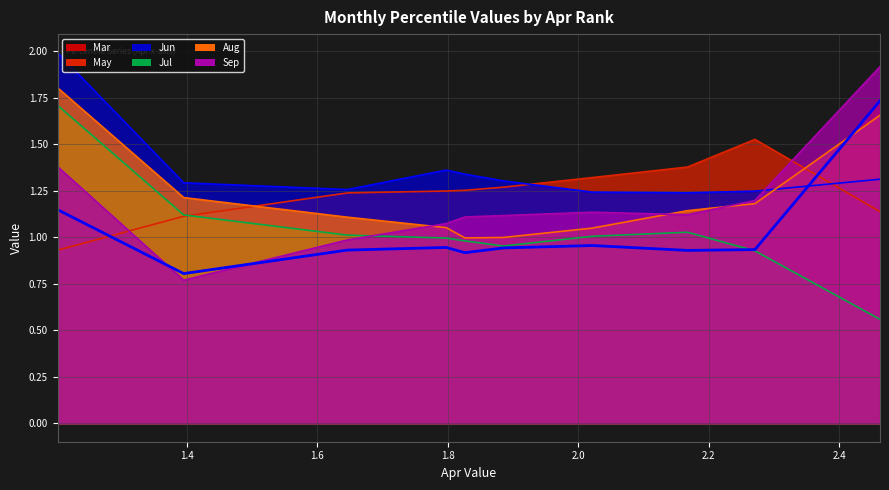

What is the average value of the Aug series?

1.2